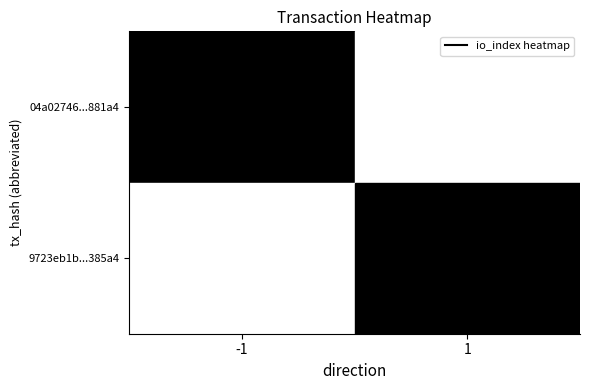

Reading left to right, what are all the values shown in this chart?

04a02746...881a4: -1=2	1=0
9723eb1b...385a4: -1=0	1=11